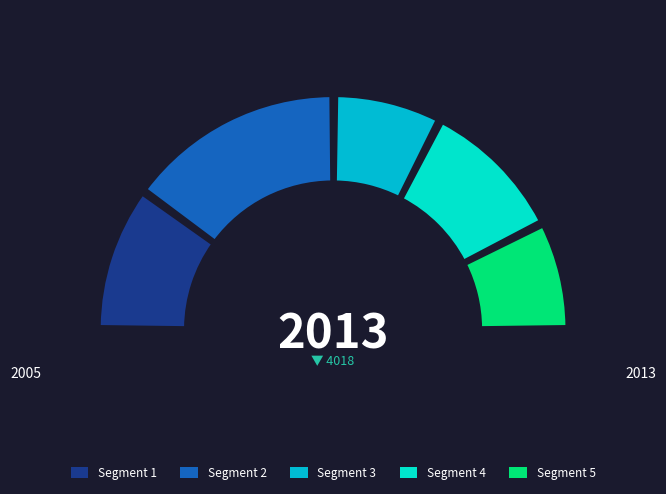

To the nearest percent, what is the combined percentage of REC117-3640 and REC234-2812?

100%